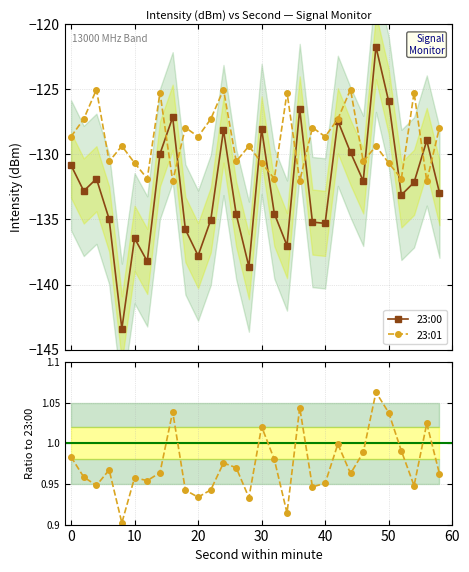

What is the value of the 23:00 point at the 29th from the left?

-128.9